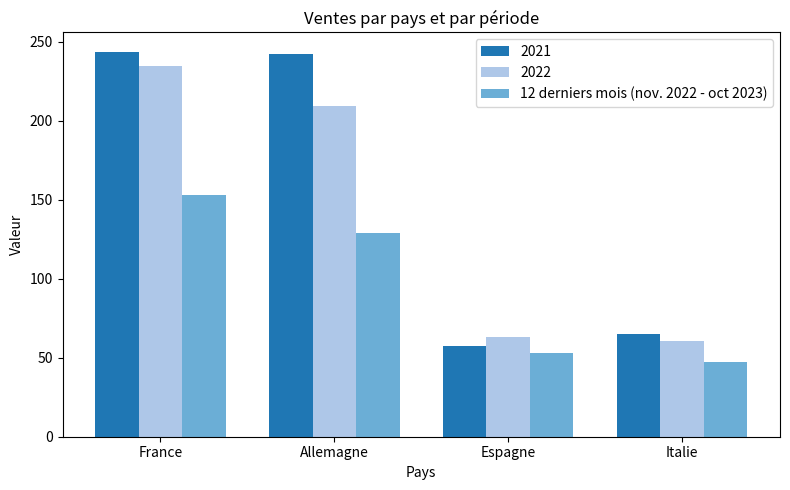

What is the average value of the 2021 series?

152.0